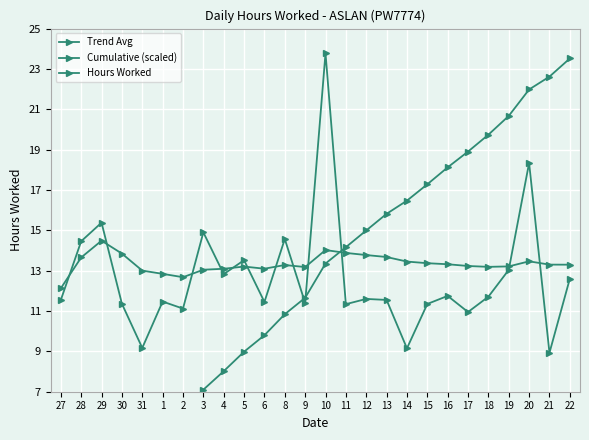

Reading left to right, extract all data points from this chart.

Trend Avg: 27=12.1	28=13.7	29=14.5	30=13.8	31=13.0	1=12.8	2=12.7	3=13.0	4=13.1	5=13.2	6=13.1	8=13.3	9=13.2	10=14.0	11=13.9	12=13.8	13=13.7	14=13.5	15=13.4	16=13.3	17=13.2	18=13.2	19=13.2	20=13.5	21=13.3	22=13.3
Cumulative (scaled): 27=0.8	28=1.9	29=3.0	30=3.8	31=4.4	1=5.2	2=6.0	3=7.1	4=8.0	5=9.0	6=9.8	8=10.8	9=11.7	10=13.4	11=14.2	12=15.0	13=15.8	14=16.5	15=17.3	16=18.1	17=18.9	18=19.7	19=20.7	20=22.0	21=22.6	22=23.5
Hours Worked: 27=11.6	28=14.5	29=15.4	30=11.4	31=9.2	1=11.5	2=11.1	3=14.9	4=12.8	5=13.5	6=11.4	8=14.6	9=11.4	10=23.8	11=11.3	12=11.6	13=11.6	14=9.2	15=11.3	16=11.8	17=10.9	18=11.7	19=13.0	20=18.3	21=8.9	22=12.6